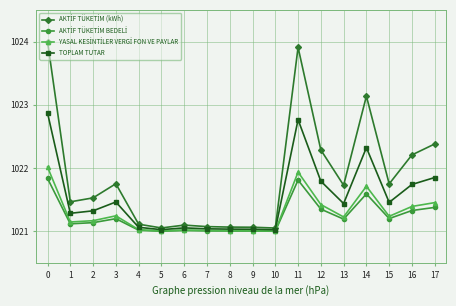

What is the value of the TOPLAM TUTAR point at the 10th from the left?

1021.0